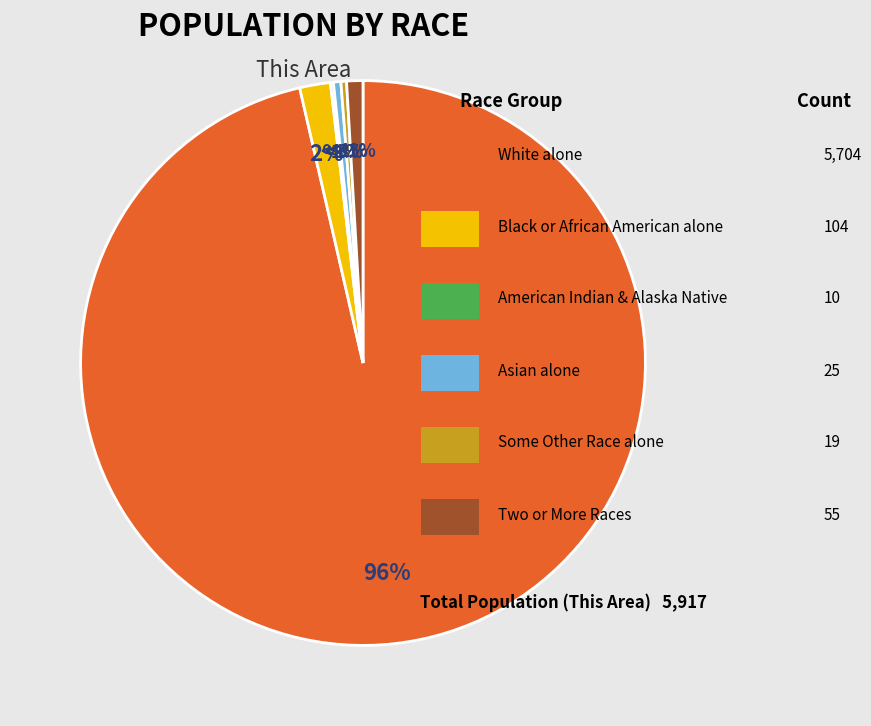

To the nearest percent, what is the average slice percentage?

17%